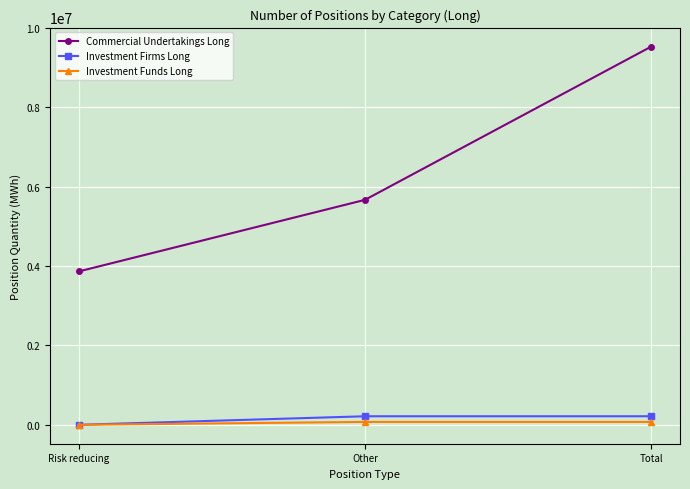

Reading left to right, list all the values displayed in this chart.

Commercial Undertakings Long: 3863800	5668739	9532539
Investment Firms Long: 0	215307	215307
Investment Funds Long: 0	72897	72897